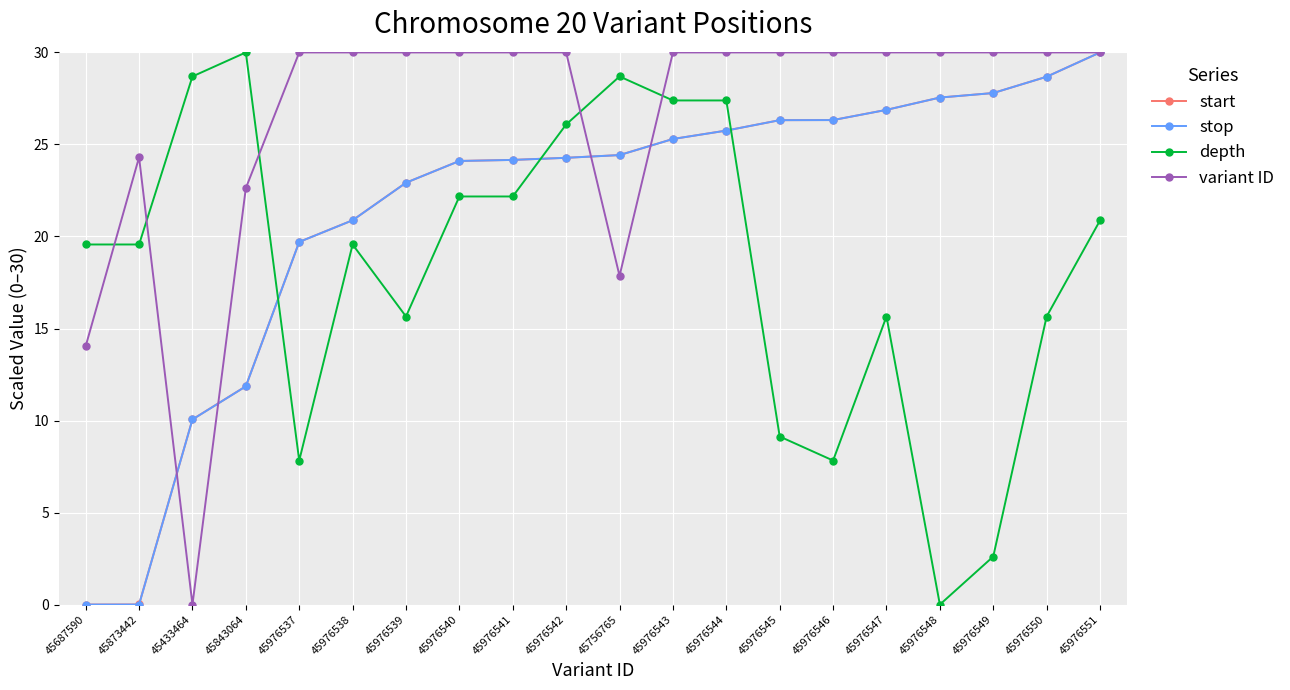

After their last crossing, which series has the higher values: depth or start?

start